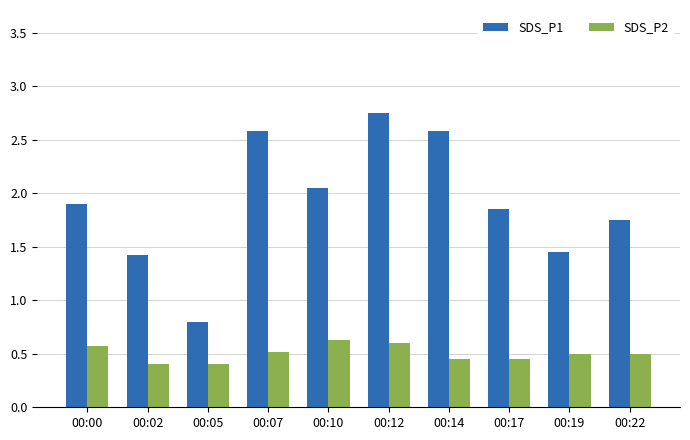

Which series has the widest spread of values?

SDS_P1